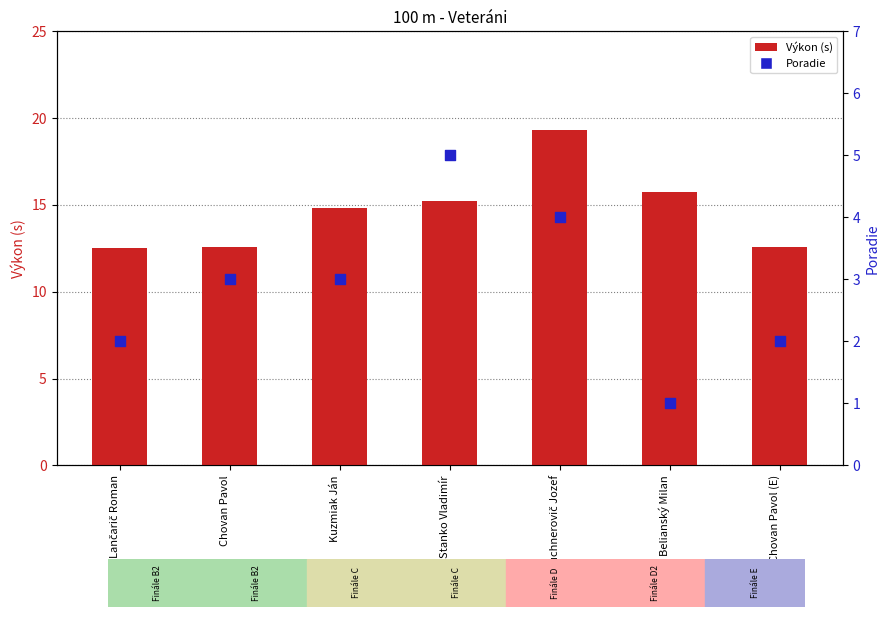

Which series has the largest Y range (max minus min)?

Výkon (s)